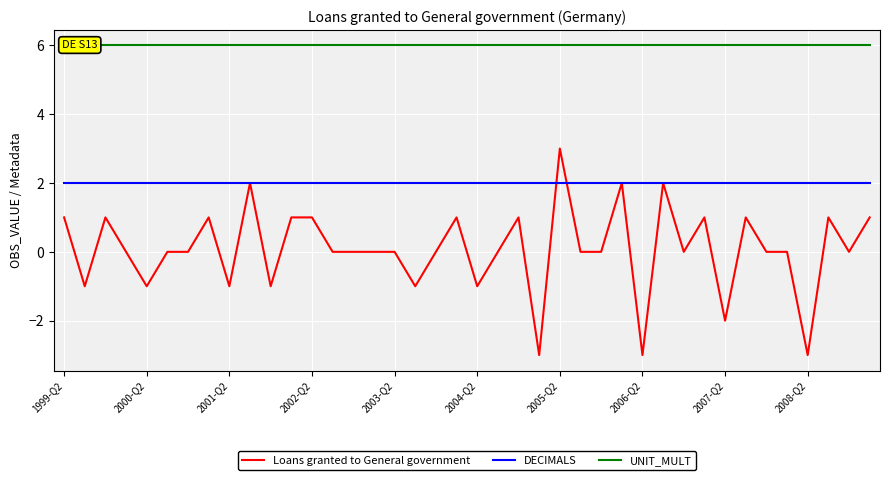

Is it true that DECIMALS equals 2 at 2006-Q2?

True